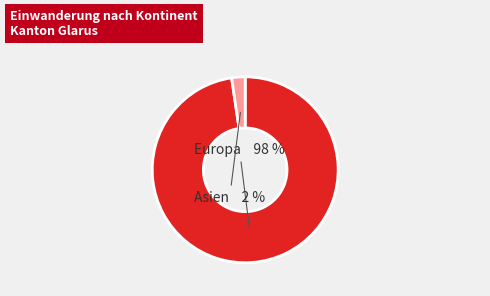

To the nearest percent, what is the average slice percentage?

50%